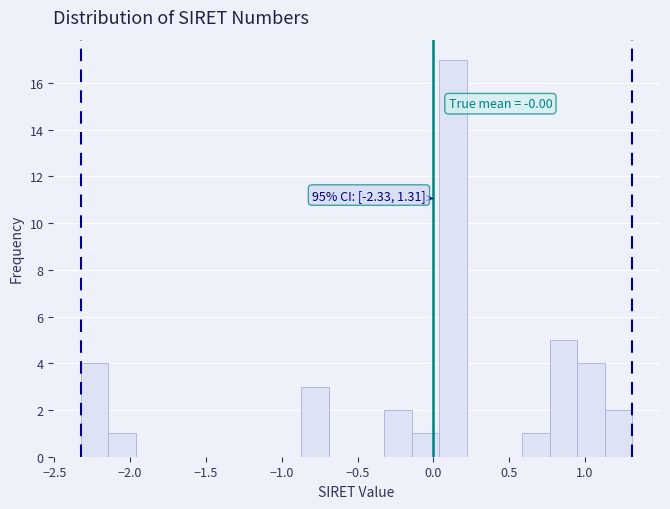

Read against the x-axis, roughly where is the centre of the tallest bar?

0.15